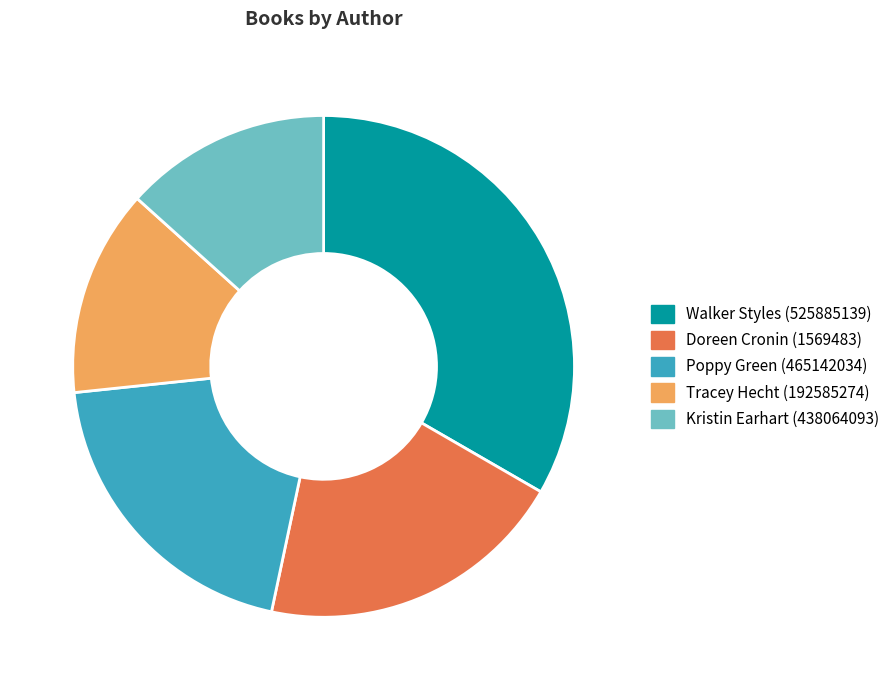

Combined, do Kristin Earhart (438064093) and Doreen Cronin (1569483) account for over 50%?

No